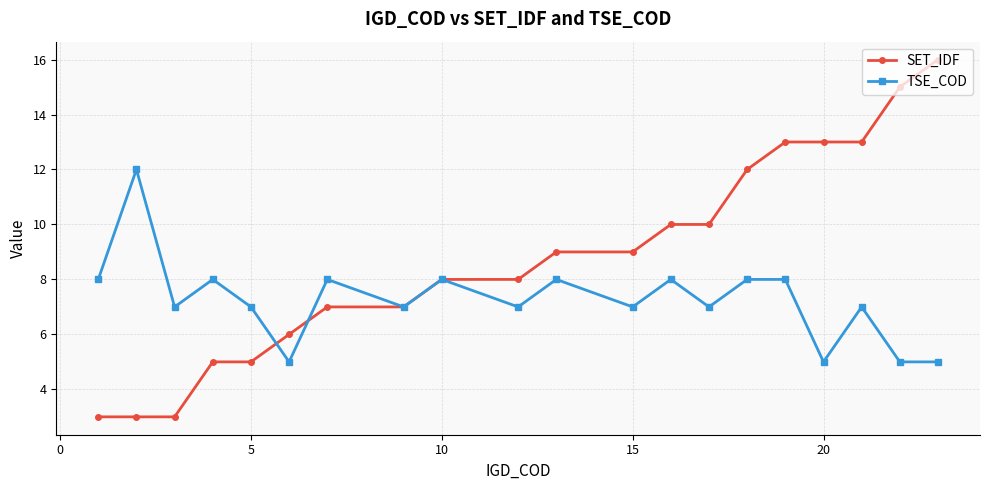

What is the smallest value displayed?

3